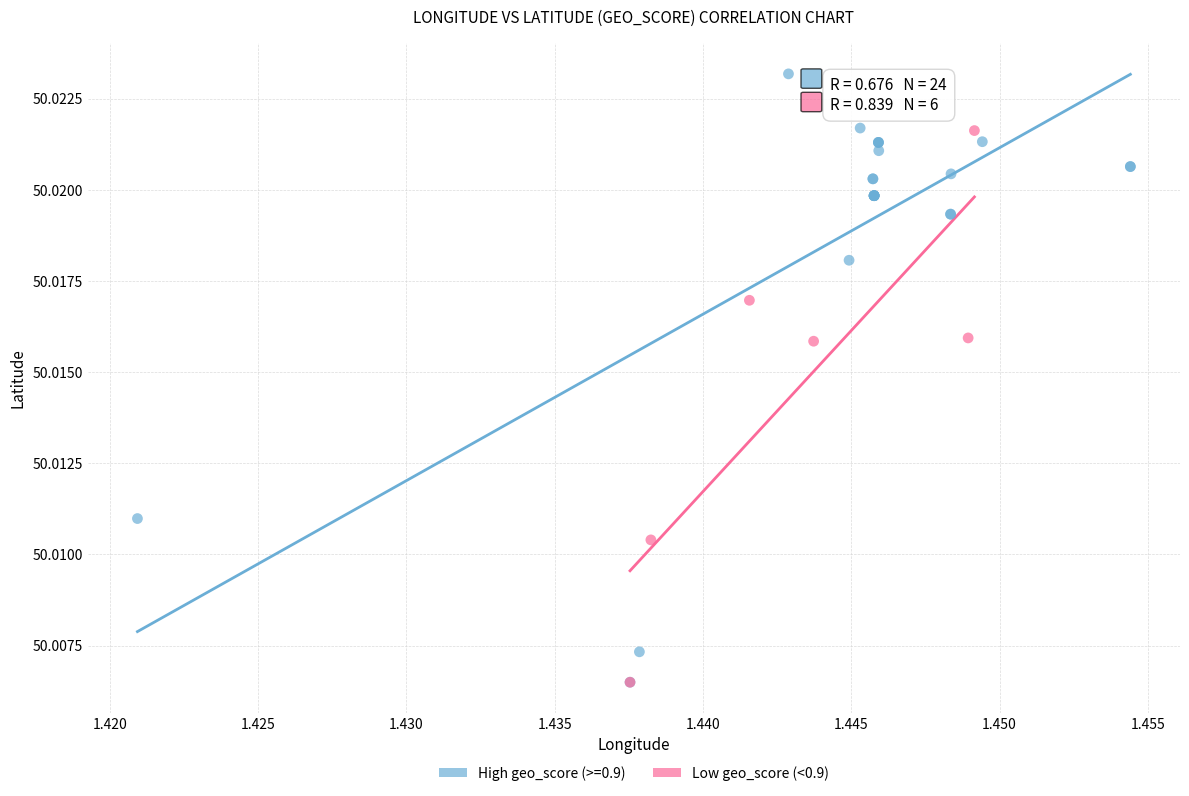

Which series has the widest spread of Y values?

High geo_score (>=0.9)